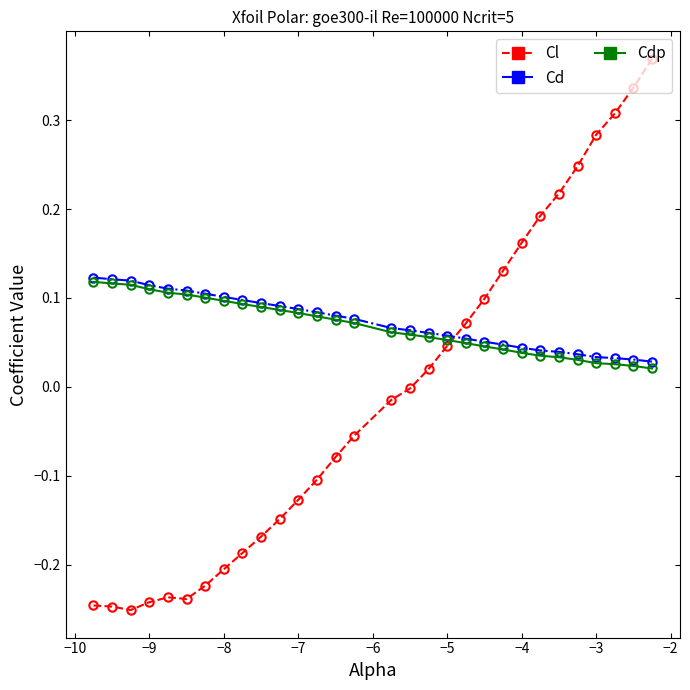

True or false: Cd and Cl intersect in this chart.

True